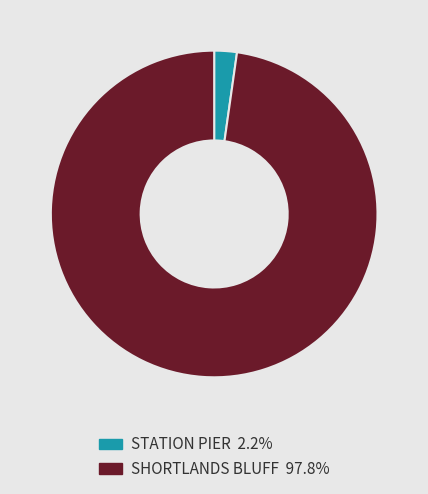

How many segments does this pie chart have?

2